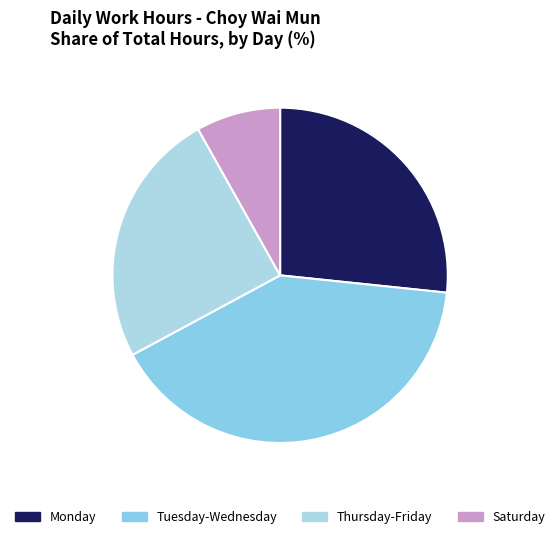

What is the largest slice in the pie chart?

Tuesday-Wednesday